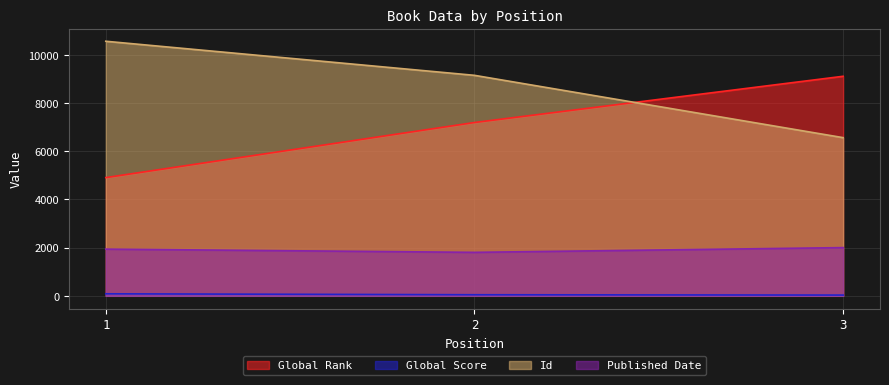

Rank the series by their maximum value, from highest to lowest.

Id, Global Rank, Published Date, Global Score